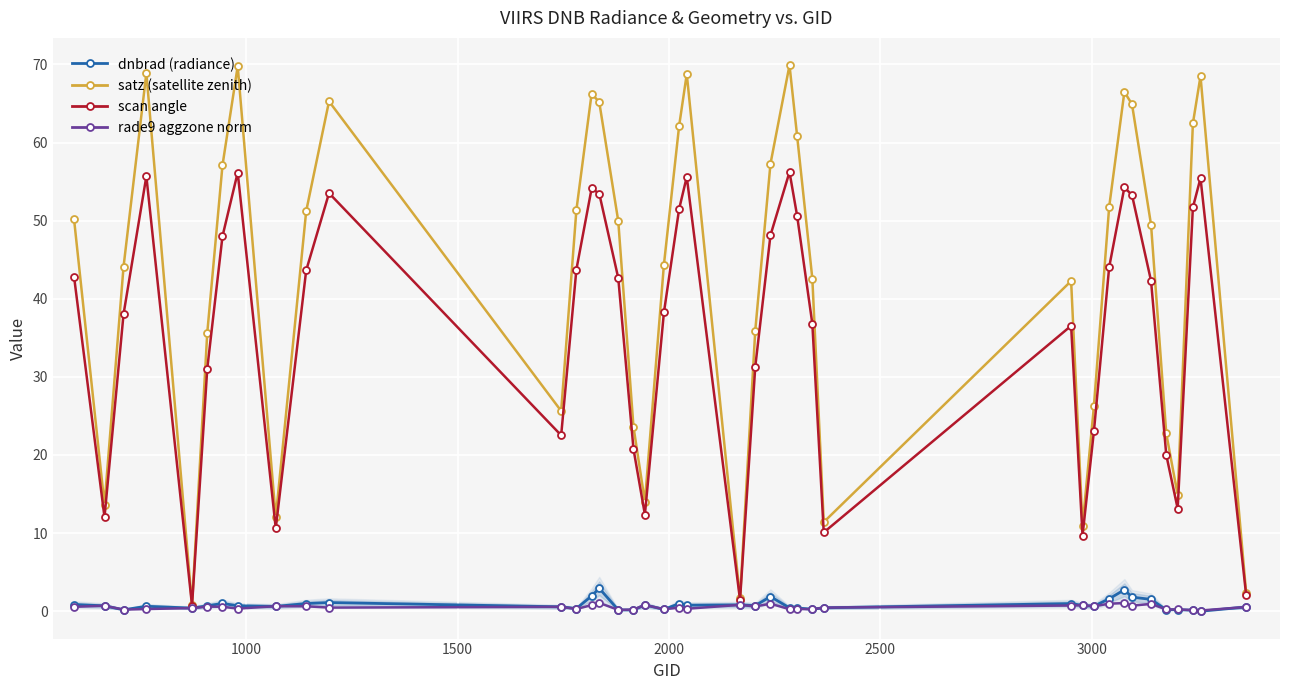

What is the value of the satz (satellite zenith) point at the 31st from the left?

26.3